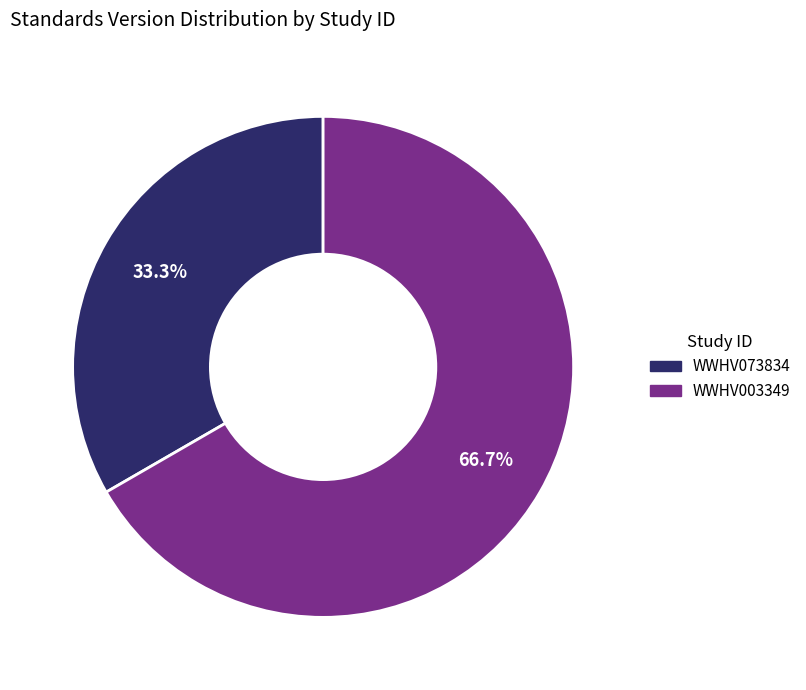

Approximately how many times larger is the value at WWHV073834 compared to WWHV003349?

0.5